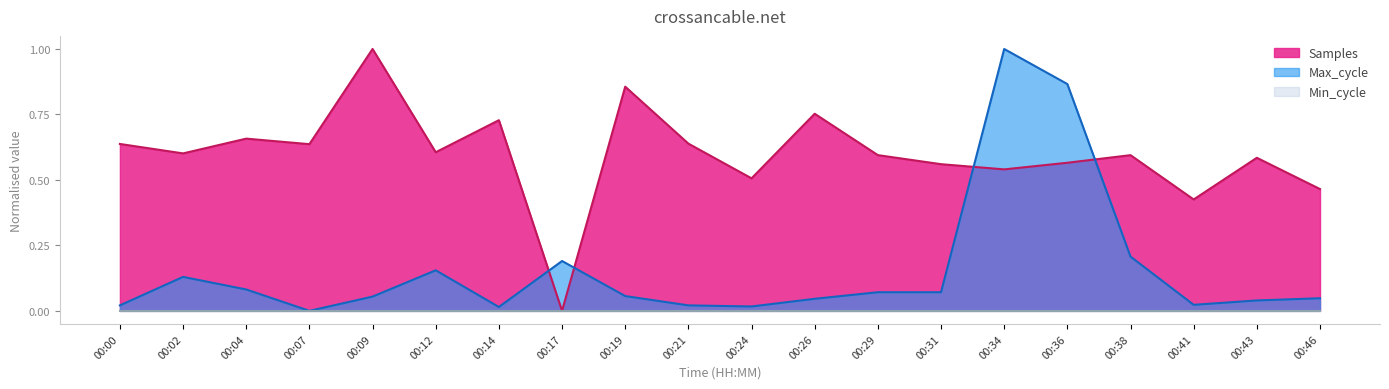

Which series has the largest total across all categories?

Samples